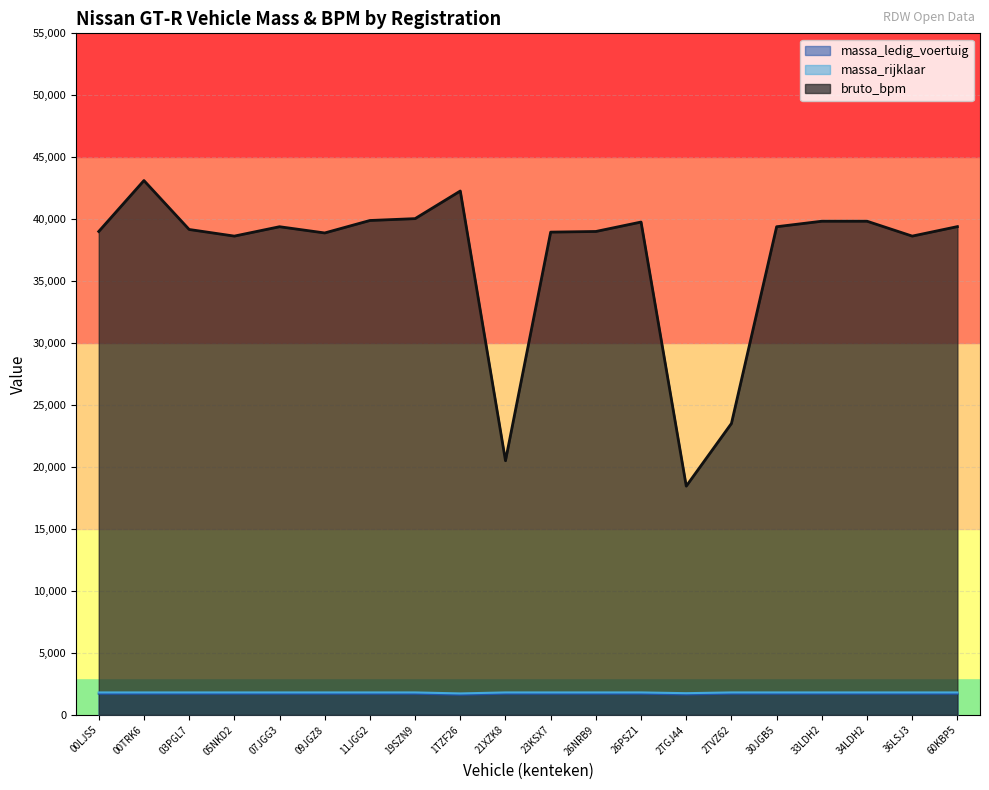

Is the value of bruto_bpm at 26NRB9 greater than the value of massa_ledig_voertuig at 23KSX7?

Yes